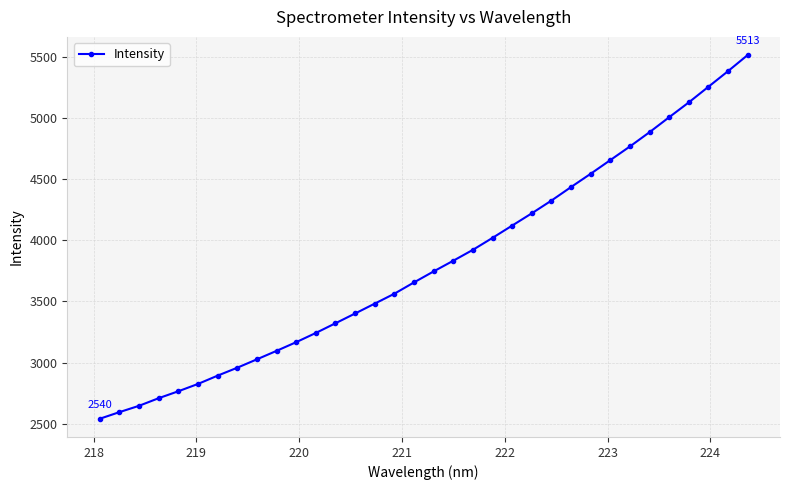

How many lines are shown in the chart?

1